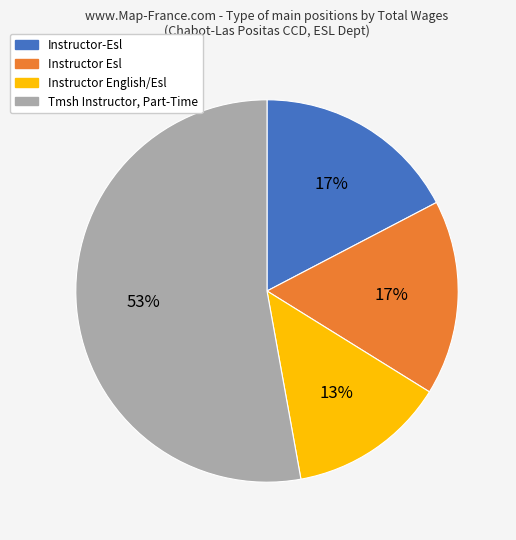

Does Tmsh Instructor, Part-Time represent more than half of the total?

Yes